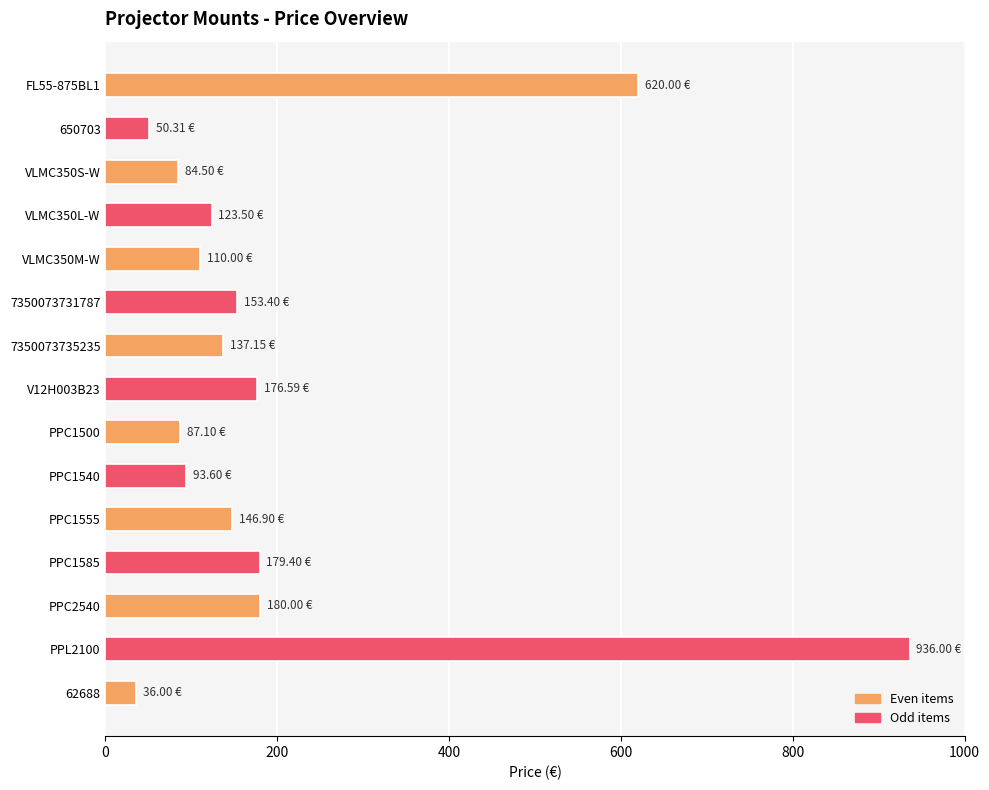

What is the difference between the maximum and minimum values?

900.0